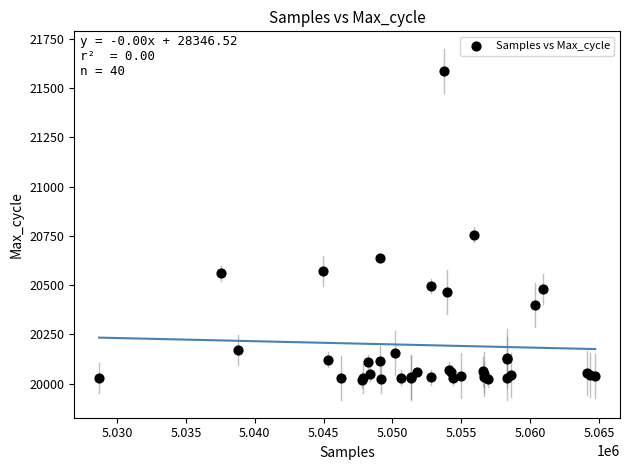

What Y value in the scatter plot is closest to 20801?

20755